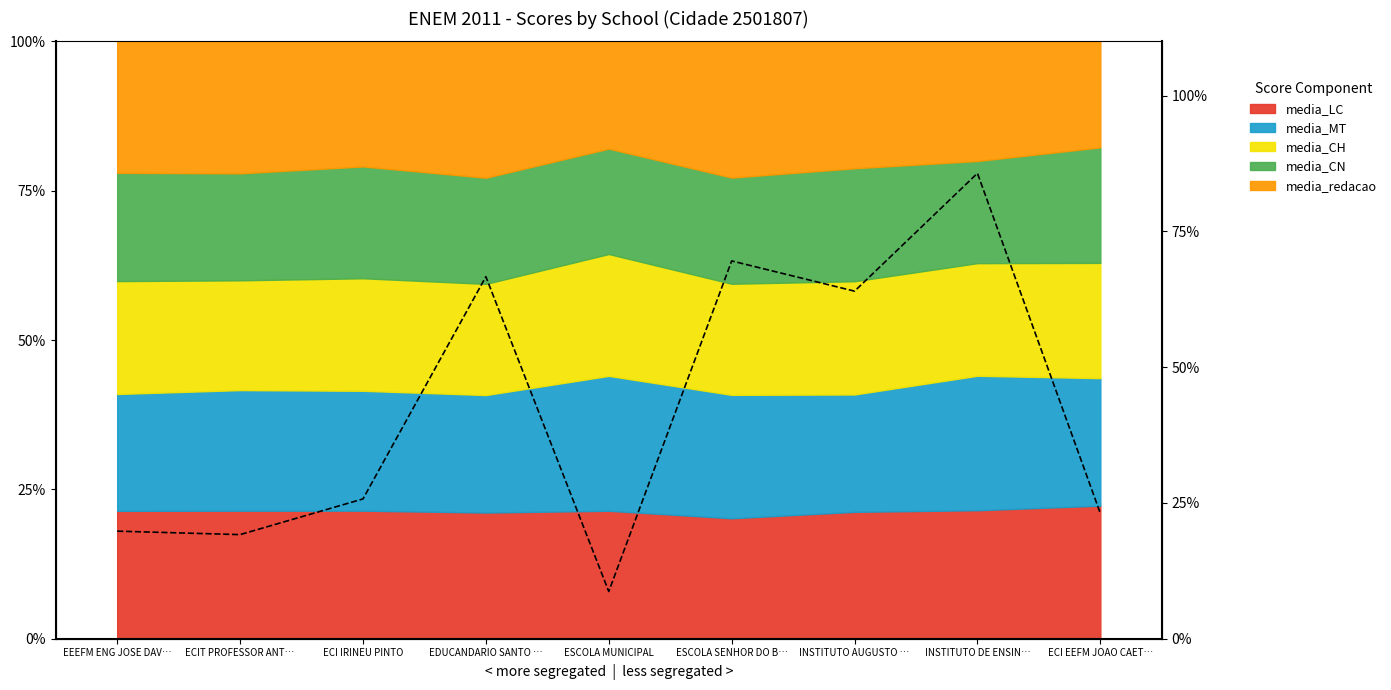

Is it true that the value at EDUCANDARIO SANTO … is 1.1?

False